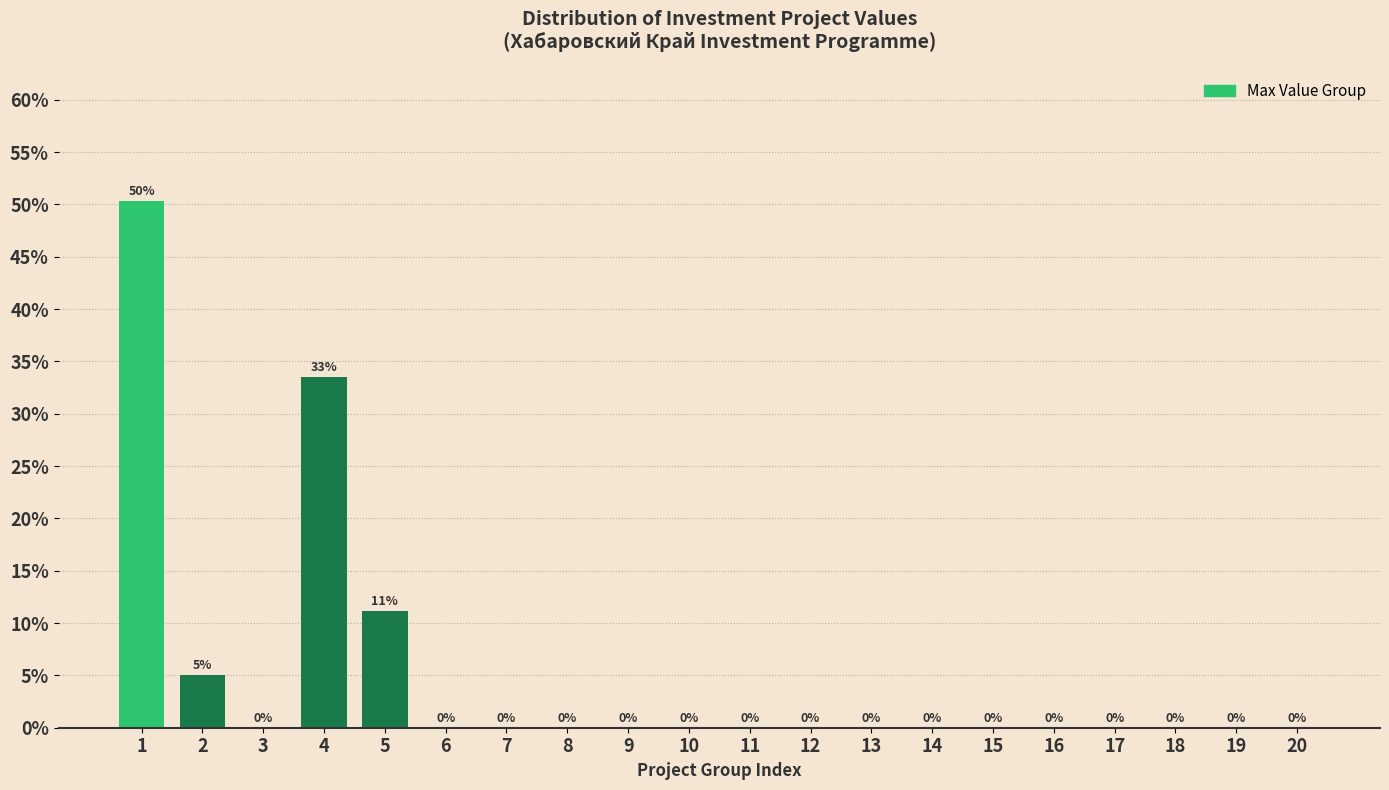

At which label is the value closest to 25?

4